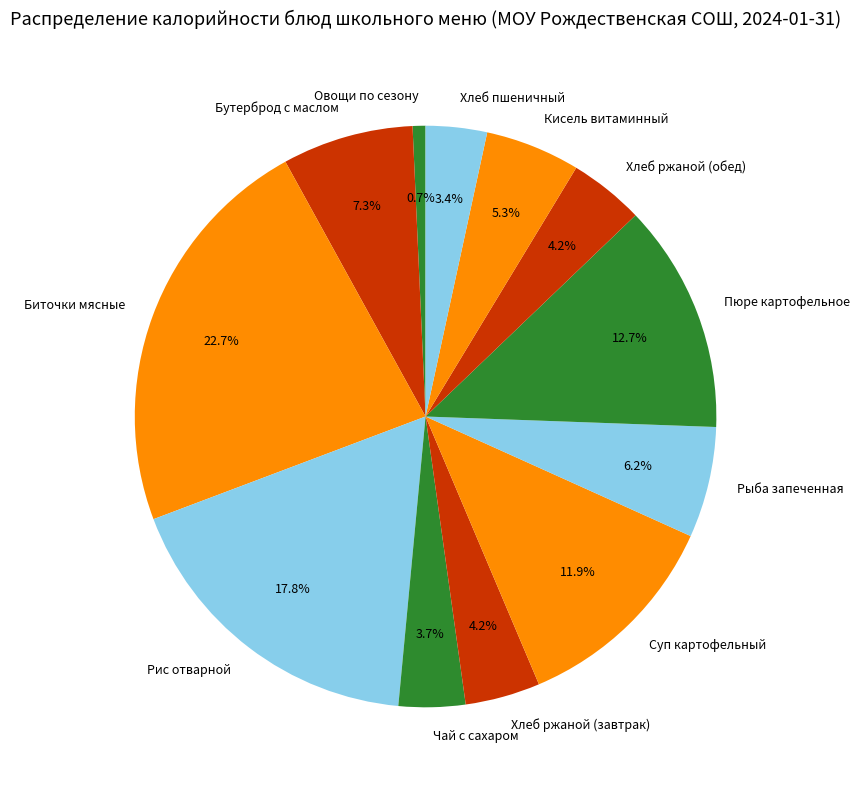

Is the sum of Бутерброд с маслом and Суп картофельный greater than half?

No